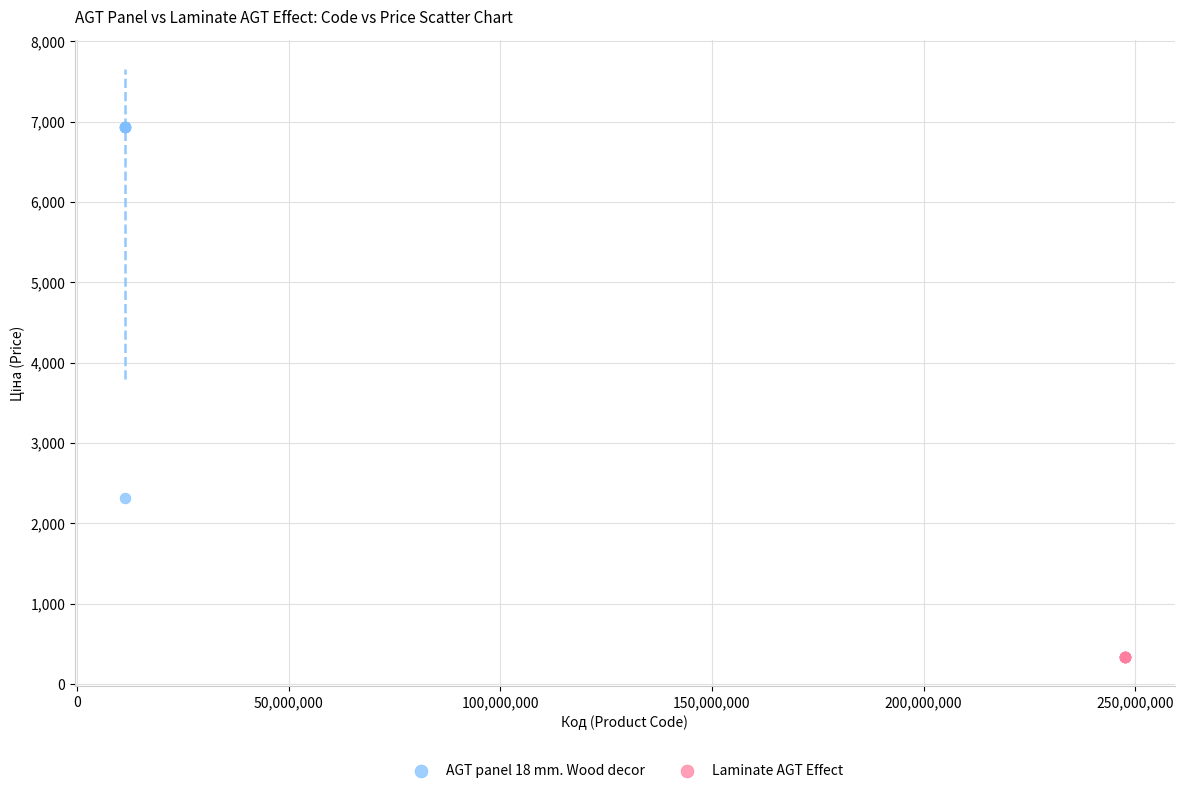

Which series contains the highest Y value?

AGT panel 18 mm. Wood decor